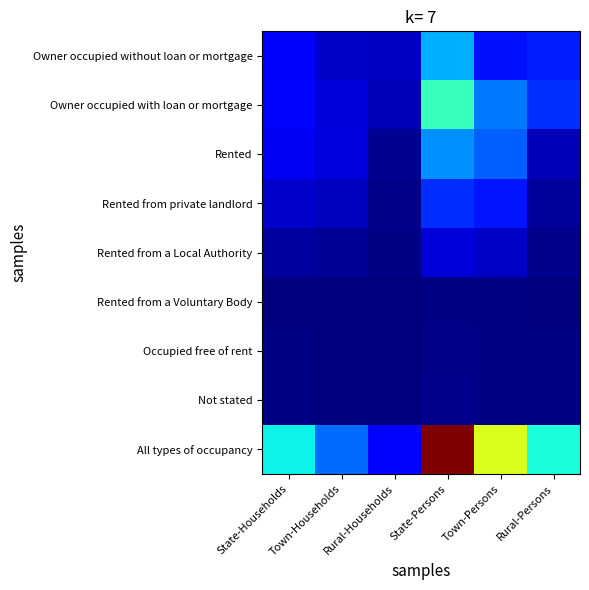

List the series in order of their peak value, lowest first.

Rented from a Voluntary Body, Occupied free of rent, Not stated, Rented from a Local Authority, Rented from private landlord, Rented, Owner occupied without loan or mortgage, Owner occupied with loan or mortgage, All types of occupancy